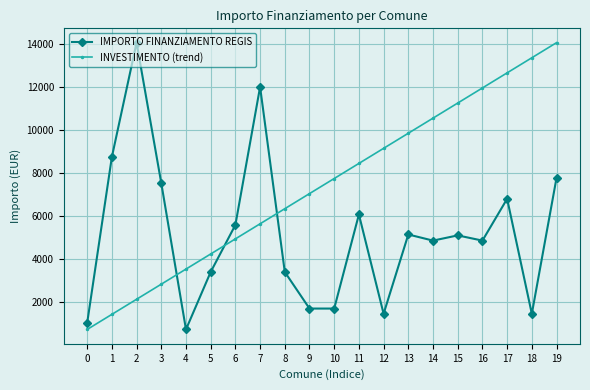

Which series ends up on top after the final intersection of IMPORTO FINANZIAMENTO REGIS and INVESTIMENTO (trend)?

INVESTIMENTO (trend)